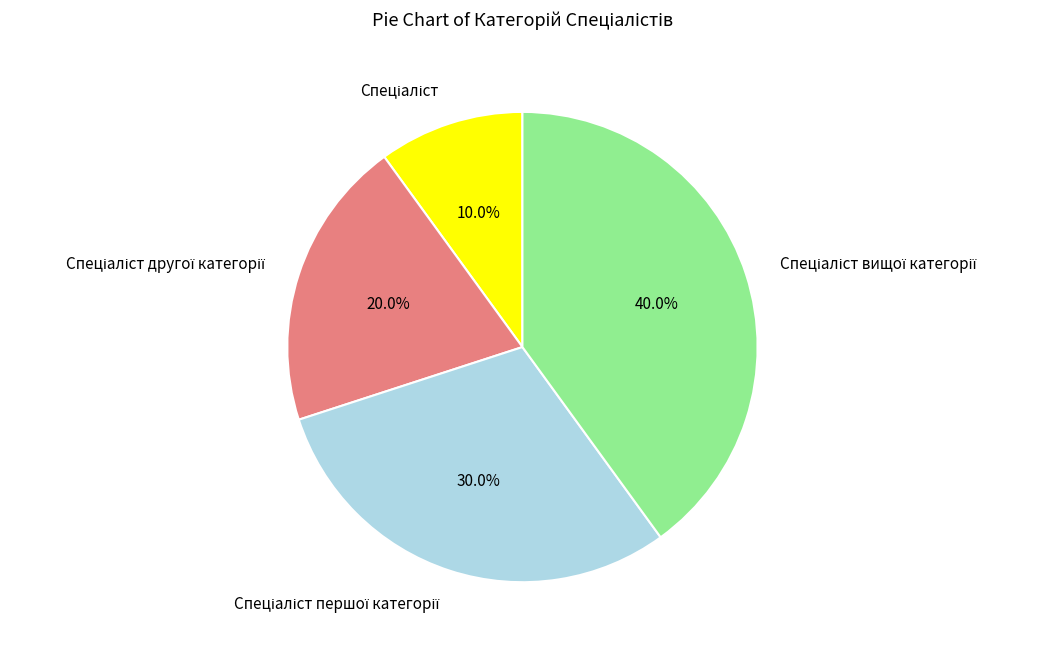

How many segments does this pie chart have?

4